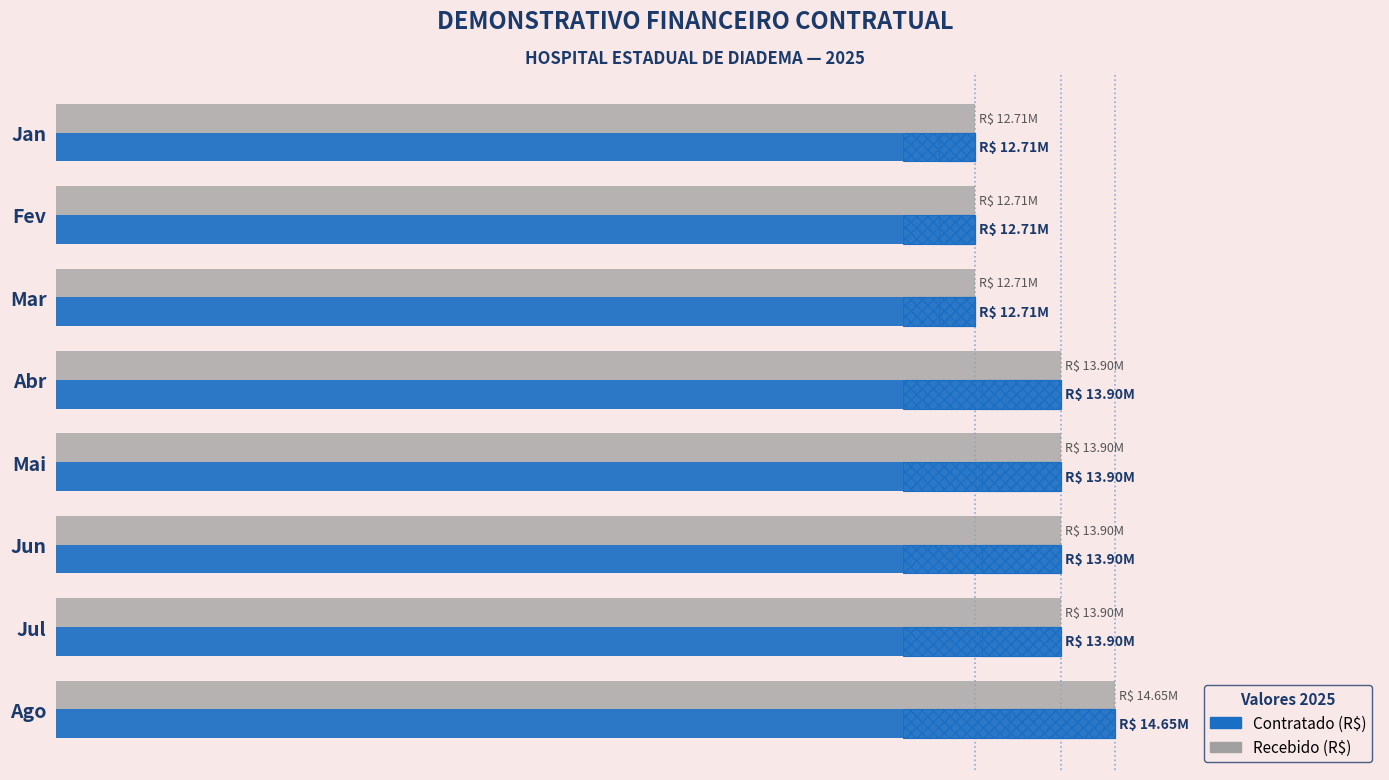

How many data points in Recebido (R$) are less than 13897430?

3